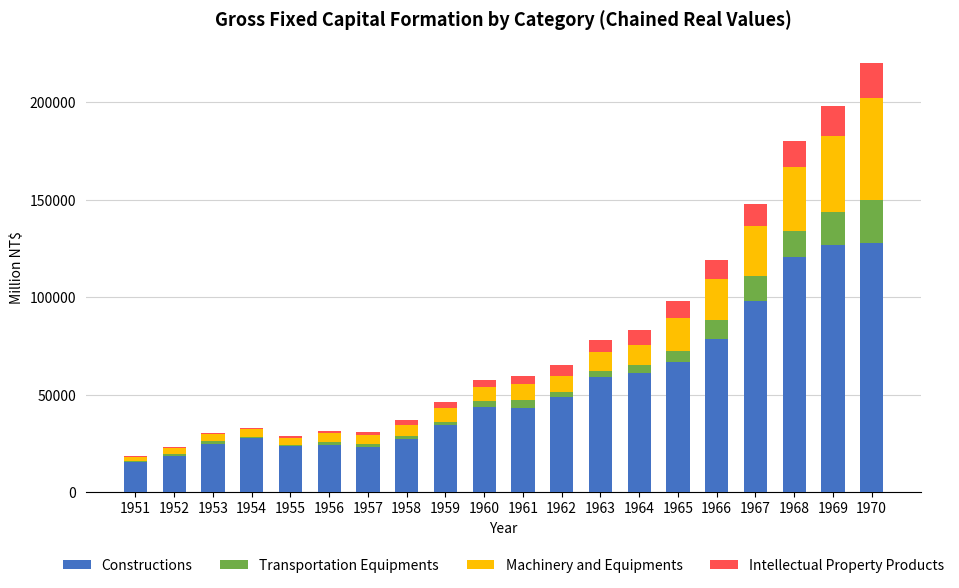

The value of Constructions at 1953 is 7302. True or false?

False